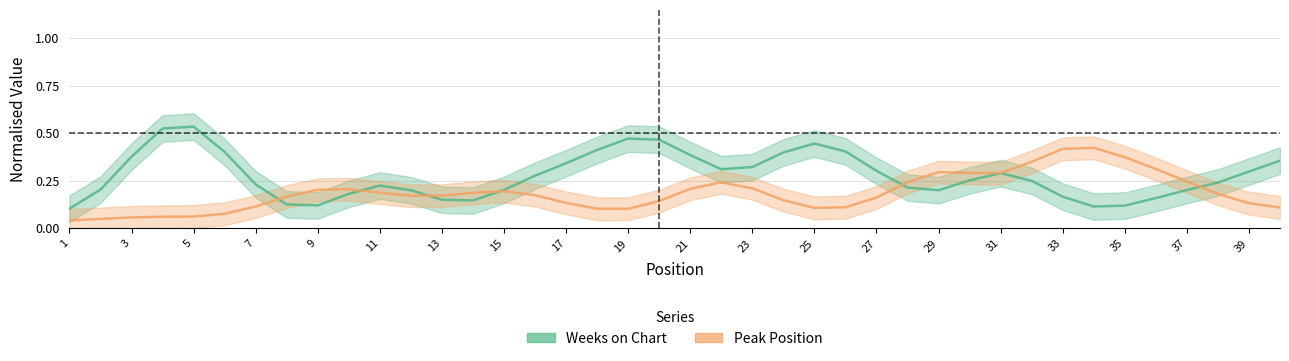

In Weeks on Chart, how many points are lower than both neighbors (excluding endpoints)?

5